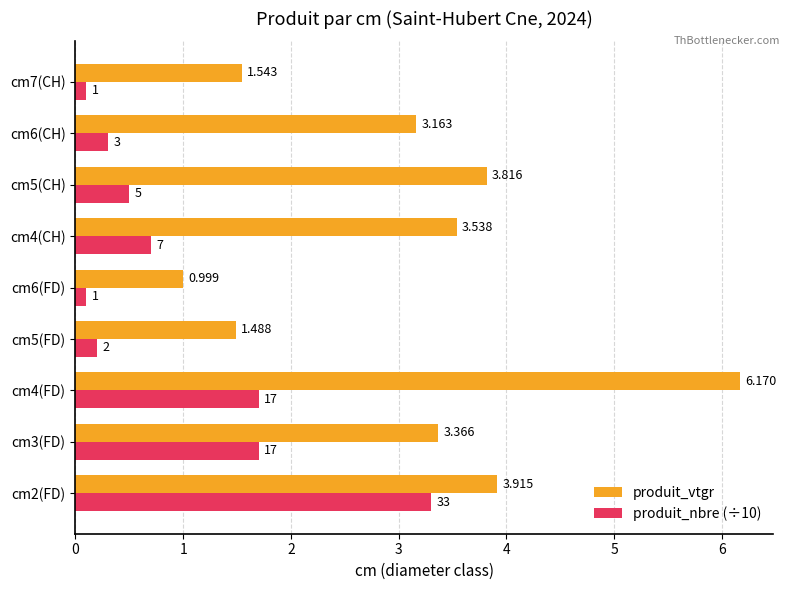

List the series in order of their overall mean, highest first.

produit_vtgr, produit_nbre (÷10)